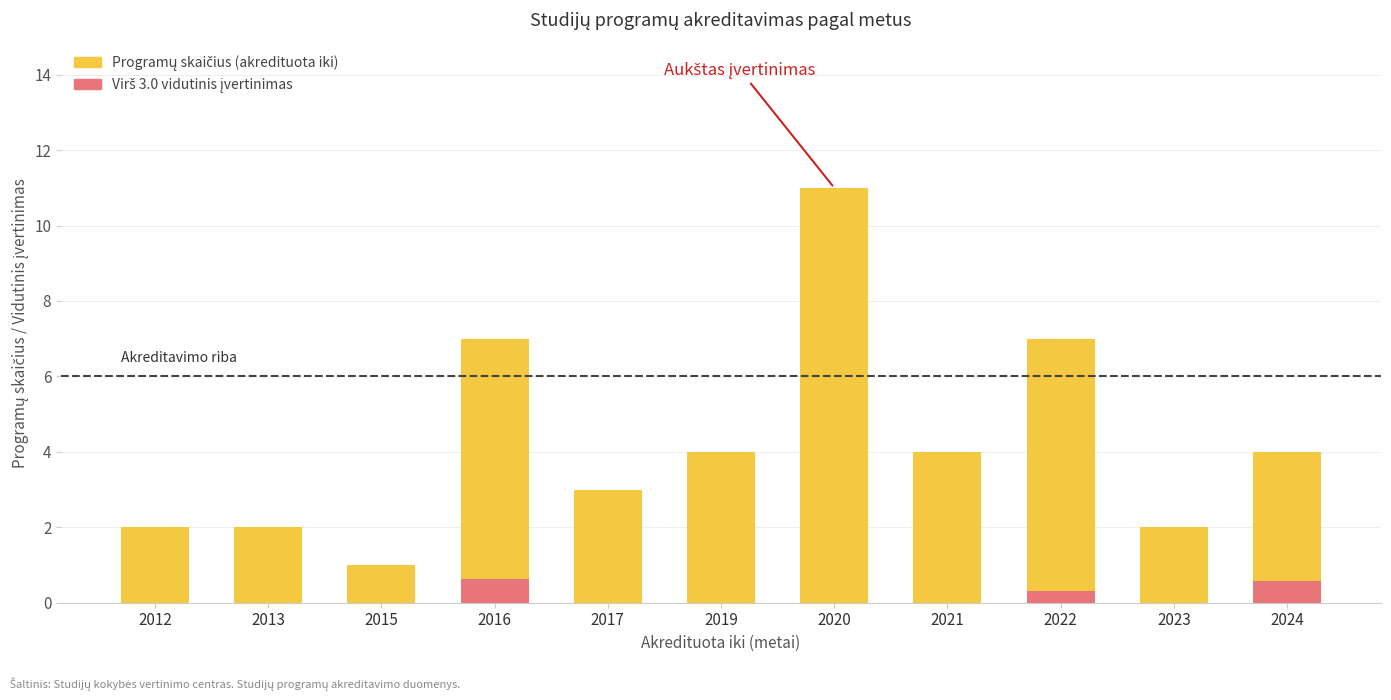

Reading left to right, extract all data points from this chart.

Akredituota iki (metai): 2012=2.0	2013=2.0	2015=1.0	2016=7.0	2017=3.0	2019=4.0	2020=11.0	2021=4.0	2022=7.0	2023=2.0	2024=4.0
Virš vidurkio įvertinimas: 2012=0.0	2013=0.0	2015=0.0	2016=0.6	2017=0.0	2019=0.0	2020=0.0	2021=0.0	2022=0.3	2023=0.0	2024=0.6